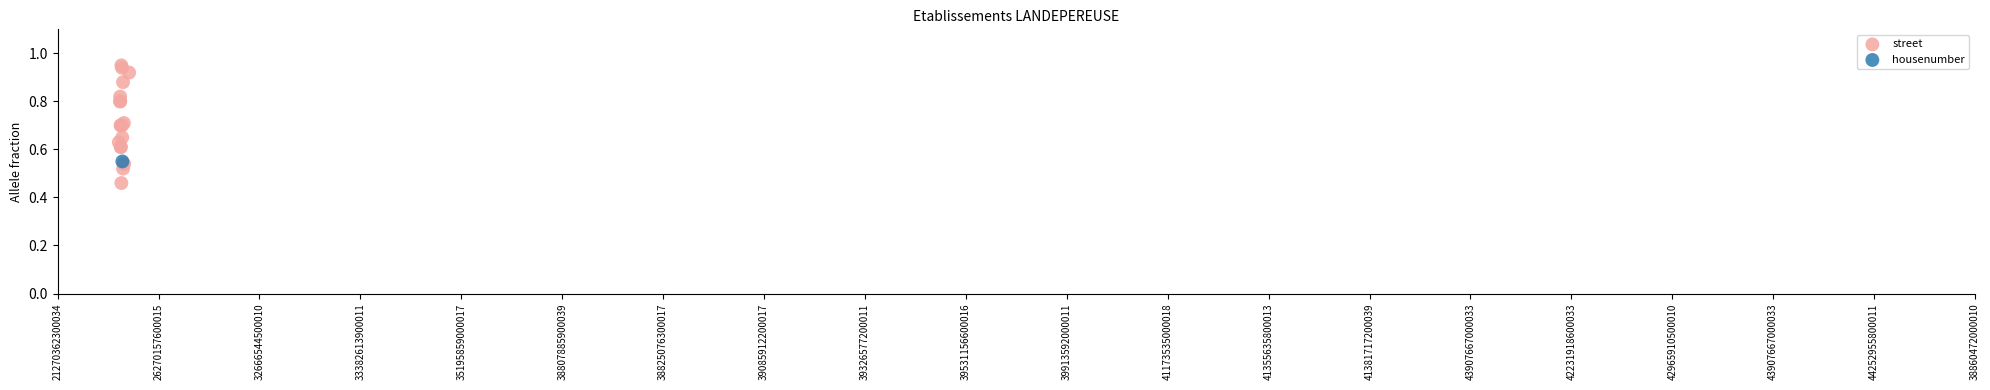

What are all the series names shown in the legend?

street, housenumber